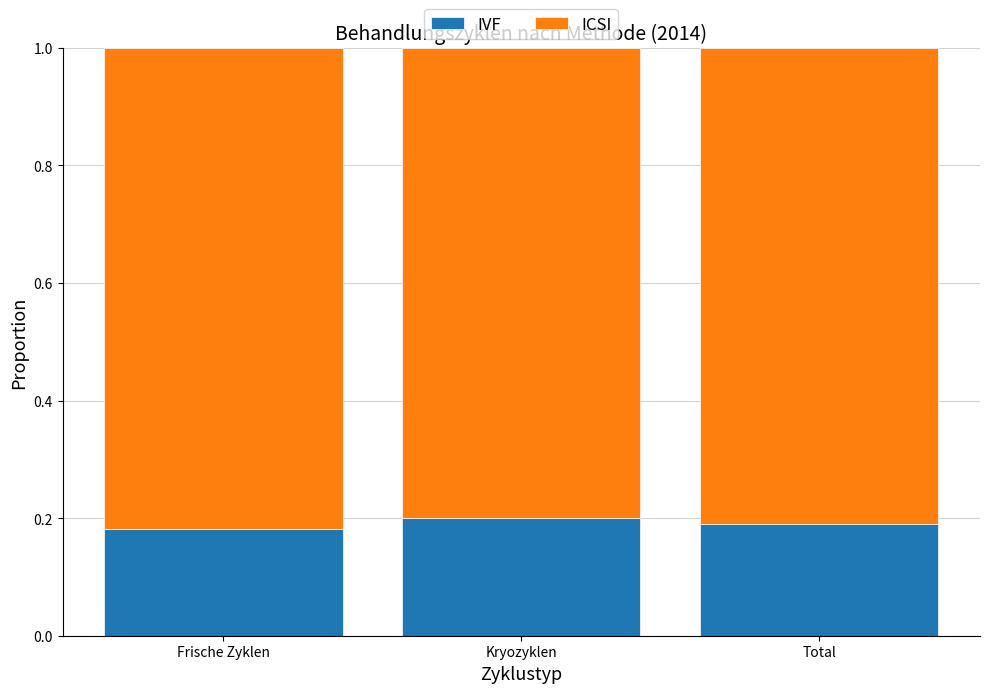

How many bars are there in total?

3